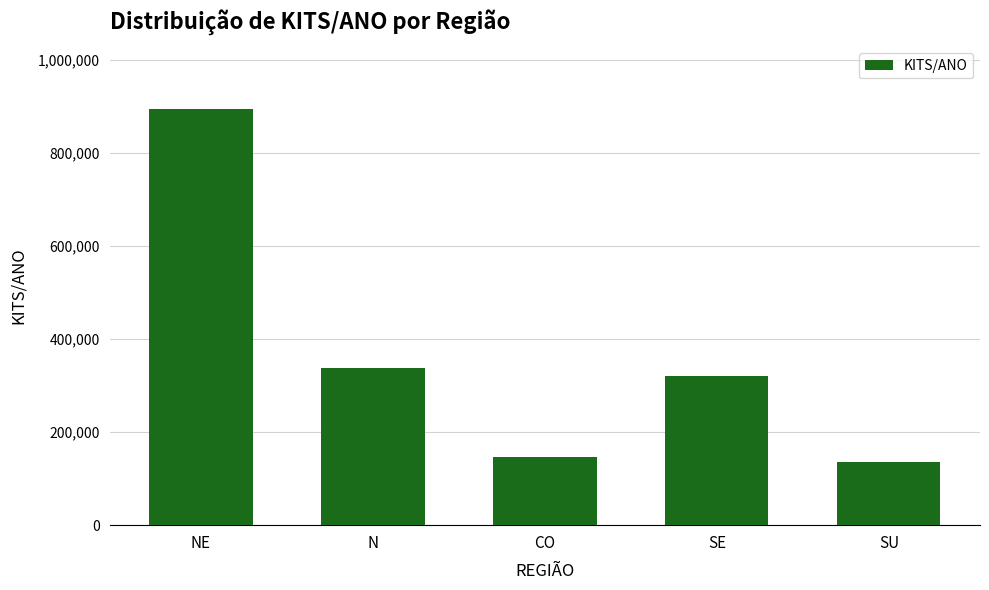

What is the difference between the maximum and second lowest values?

747068